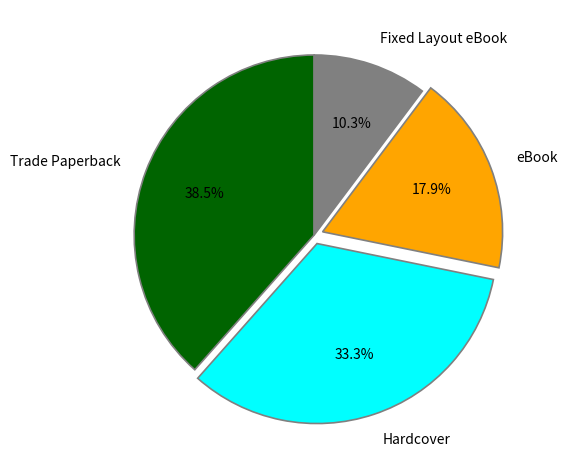

Combined, do Trade Paperback and Fixed Layout eBook account for over 50%?

No